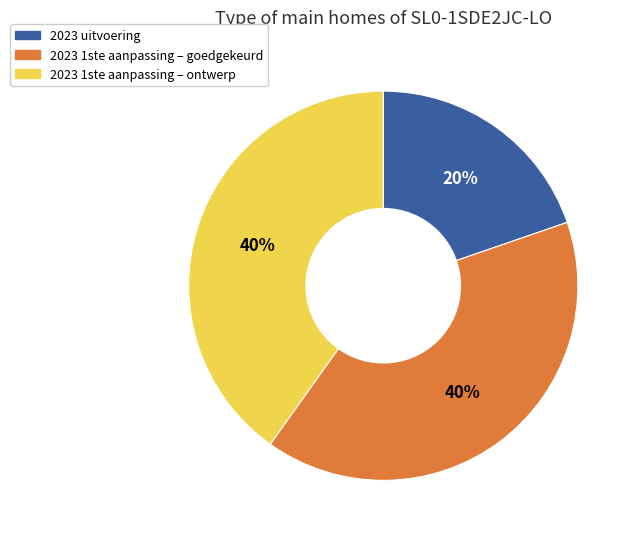

To the nearest percent, what portion does 2023 1ste aanpassing – ontwerp represent?

40%